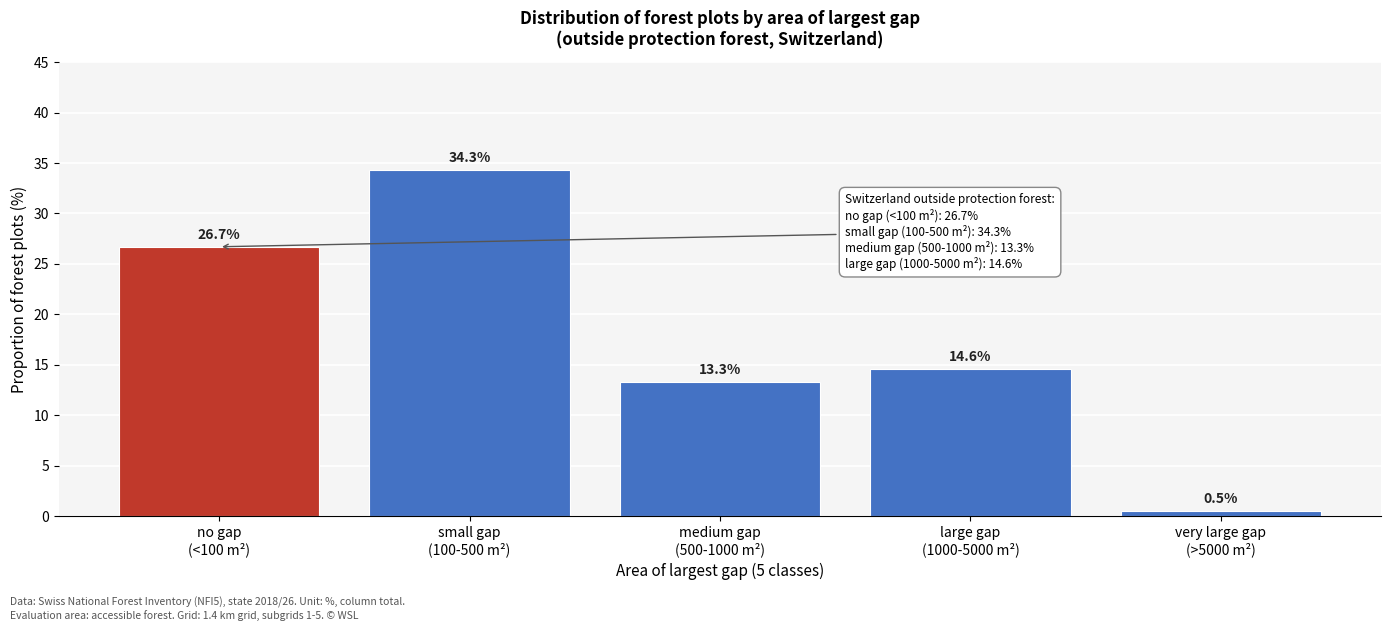

Reading left to right, transcribe all the data shown in this chart.

26.7	34.3	13.3	14.6	0.5